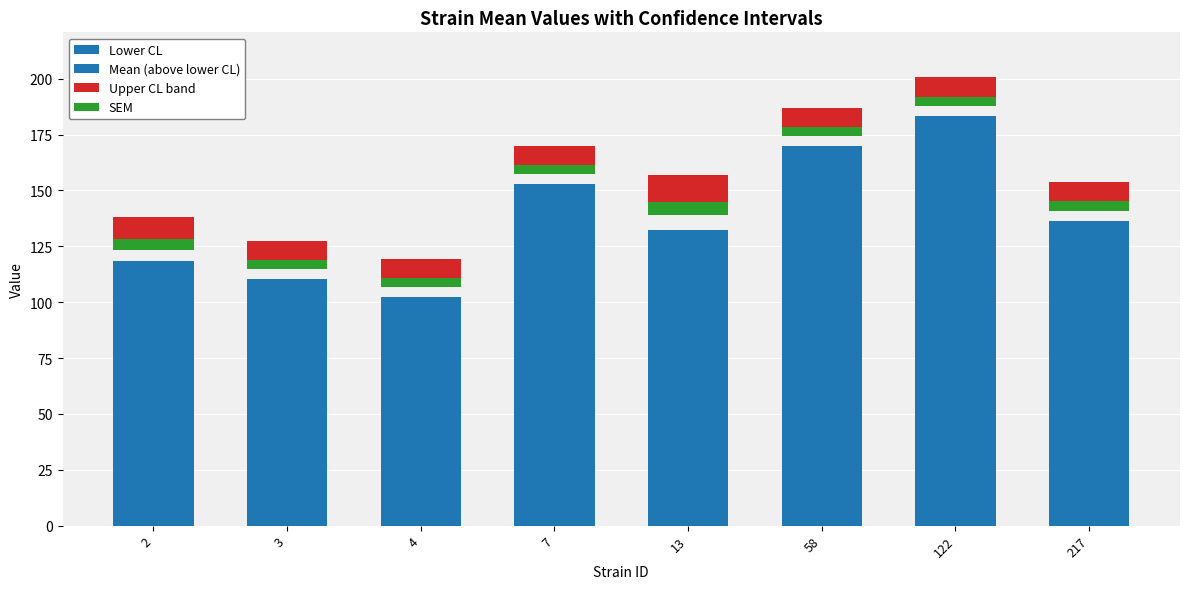

Reading left to right, transcribe all the data shown in this chart.

Lower CL: 108.4	101.7	93.5	144.1	120.3	161.2	174.7	127.9
Mean (above lower CL): 9.9	8.6	8.6	8.6	12.2	8.6	8.6	8.6
Upper CL band: 9.9	8.6	8.6	8.6	12.2	8.6	8.6	8.6
SEM: 4.8	4.1	4.1	4.1	5.9	4.1	4.1	4.1